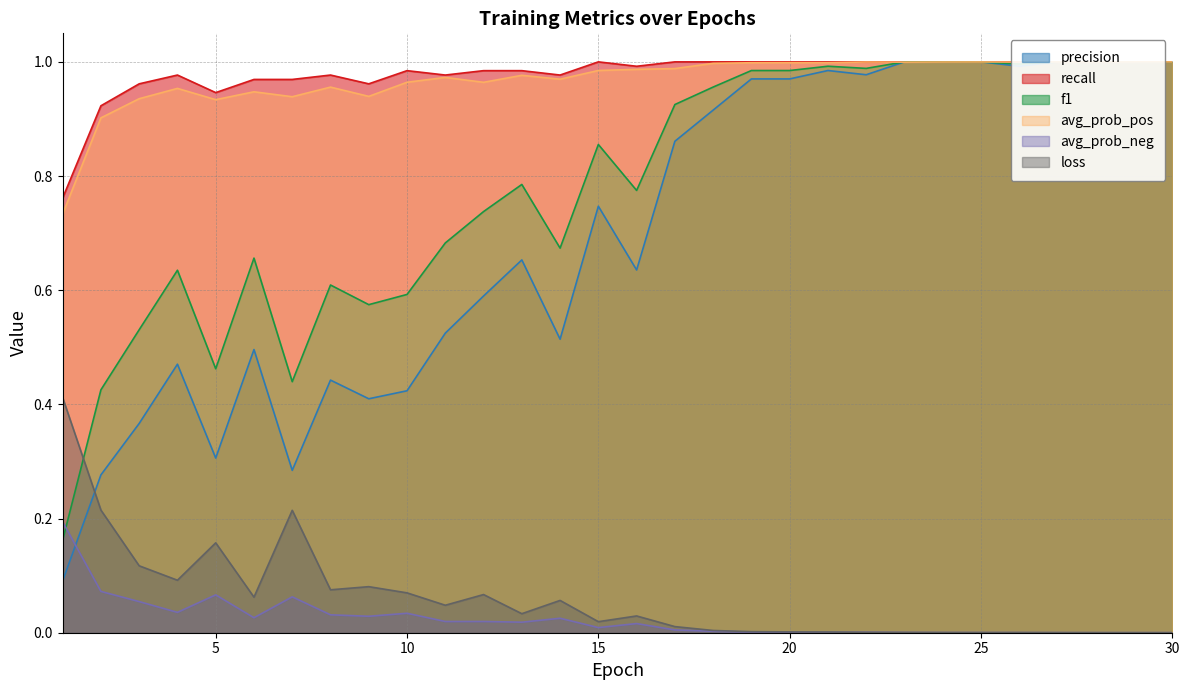

True or false: avg_prob_pos and loss intersect in this chart.

False